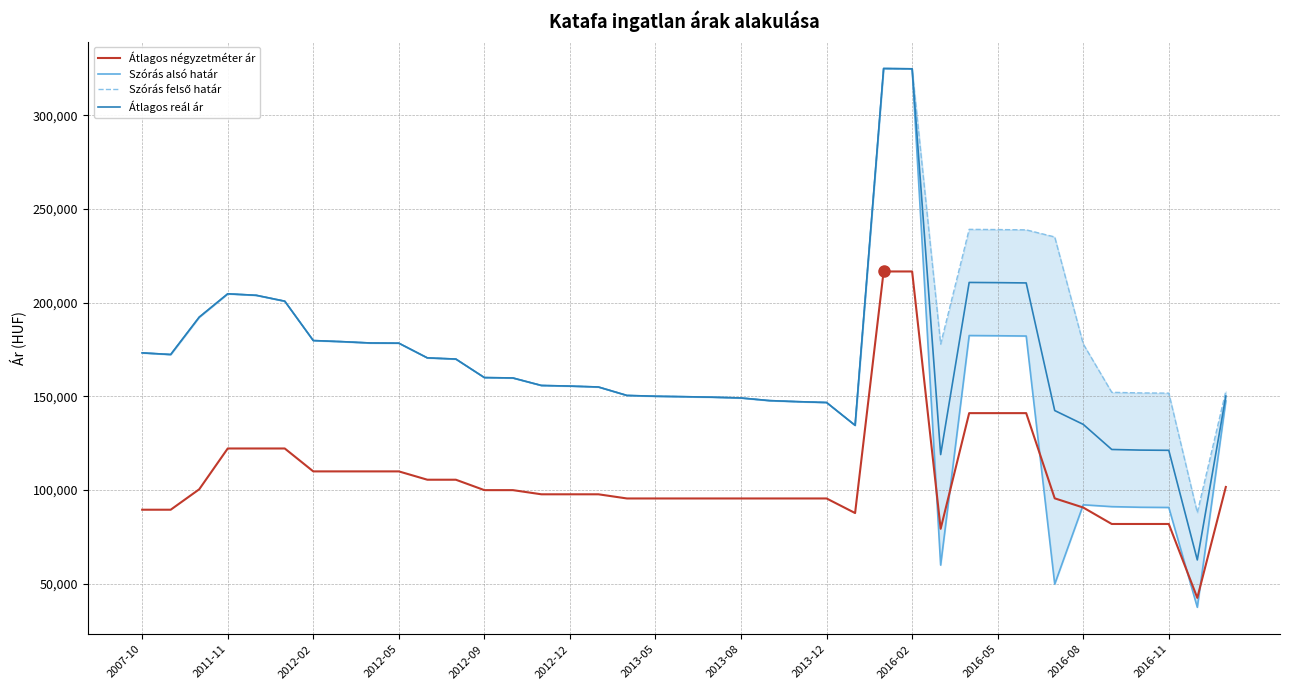

Reading left to right, list all the values displayed in this chart.

Átlagos négyzetméter ár: 89552	89552	100442	122222	122222	122222	110000	110000	110000	110000	105555	105555	100000	100000	97777	97777	97777	95555	95555	95555	95555	95555	95555	95555	95555	87777	216666	216666	79361	141081	141081	141081	95623	90714	81942	81942	81942	42517	101691
Szórás alsó határ: 173229	172351	192274	204737	203950	200805	179801	179222	178504	178409	170562	169929	160053	159842	155838	155511	155024	150519	150091	149858	149588	149165	147760	147198	146751	134568	324946	324785	60004	182481	182377	182222	49848	92178	91193	90866	90748	37501	147607
Szórás felső határ: 173229	172351	192274	204737	203950	200805	179801	179222	178504	178409	170562	169929	160053	159842	155838	155511	155024	150519	150091	149858	149588	149165	147760	147198	146751	134568	324946	324785	177922	239131	239027	238872	235074	177984	152189	151862	151744	88015	152743
Átlagos reál ár: 173229	172351	192274	204737	203950	200805	179801	179222	178504	178409	170562	169929	160053	159842	155838	155511	155024	150519	150091	149858	149588	149165	147760	147198	146751	134568	324946	324785	118963	210806	210702	210547	142461	135081	121691	121364	121246	62758	150175